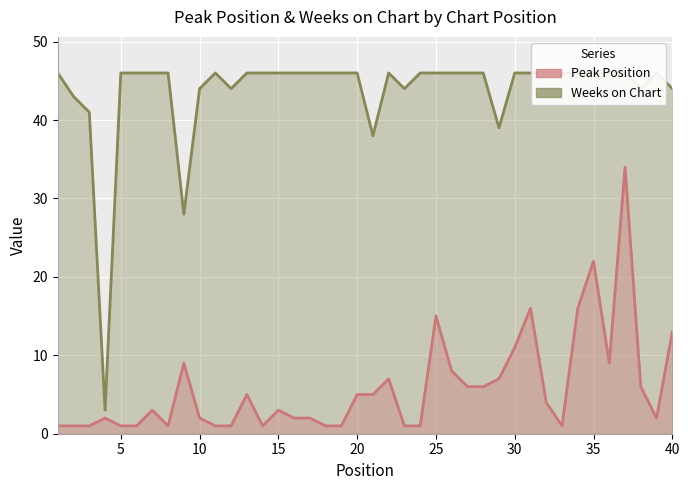

Where is Weeks on Chart nearest to the value 24?

9